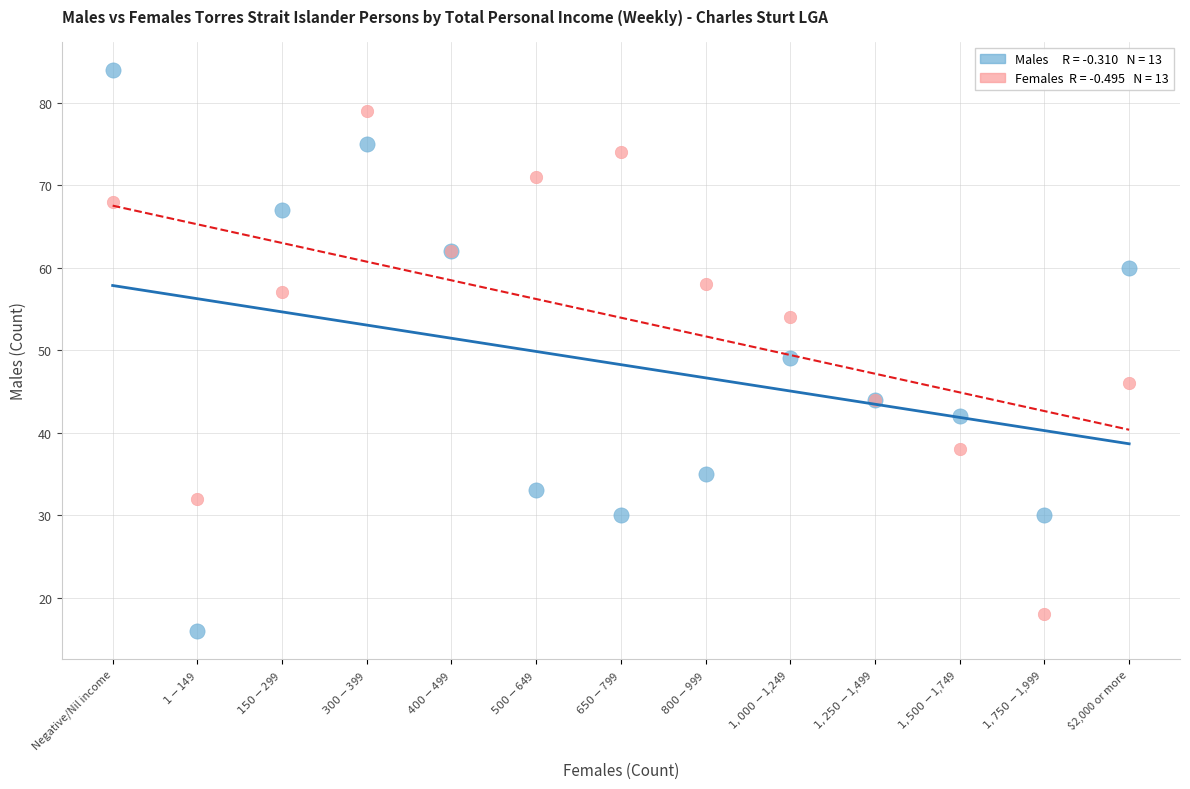

Across all series, what Y value is closest to 50?

49